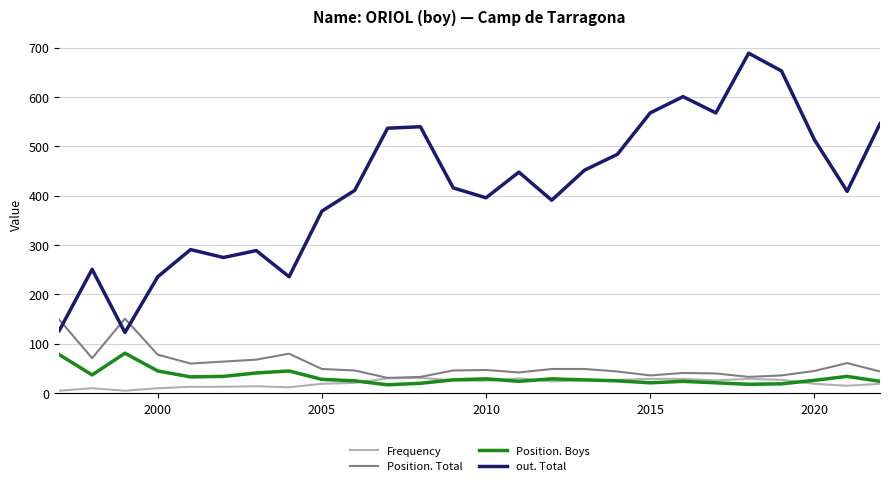

What is the sum of all Position. Total values?

1493